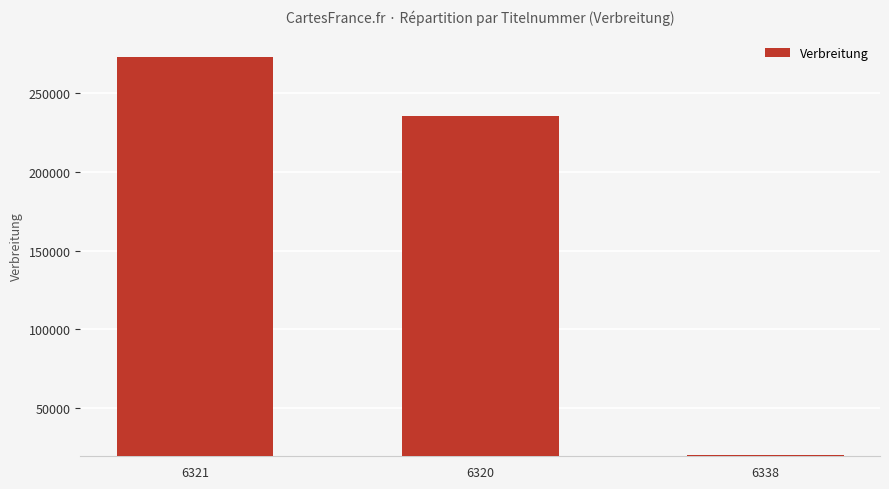

Where is the data nearest to the value 146673?

6320